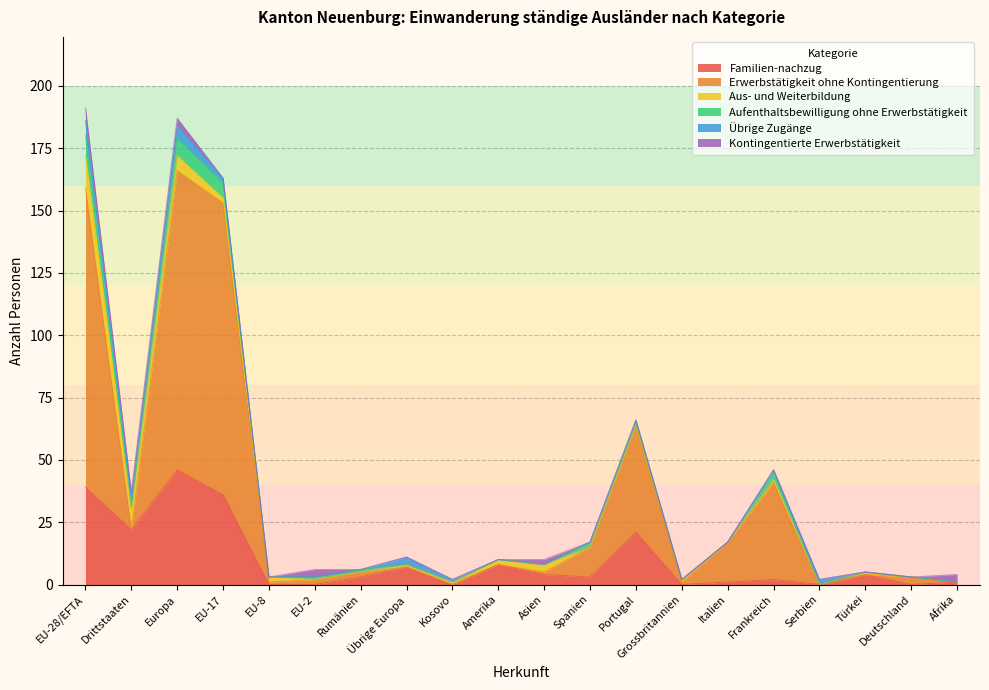

How many lines are shown in the chart?

6